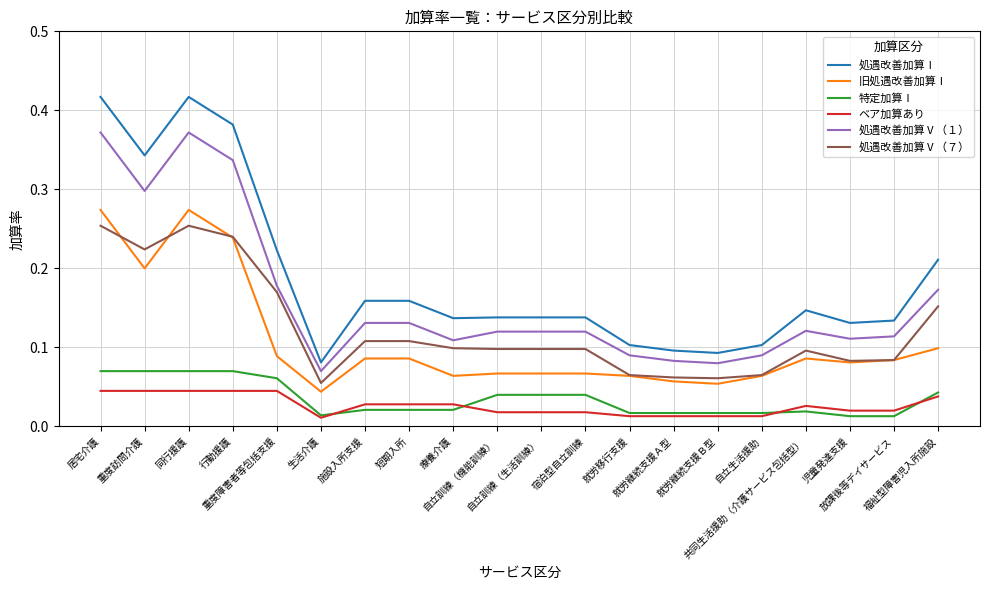

List the series in order of their peak value, highest first.

処遇改善加算Ⅰ, 処遇改善加算Ⅴ（１）, 旧処遇改善加算Ⅰ, 処遇改善加算Ⅴ（７）, 特定加算Ⅰ, ベア加算あり